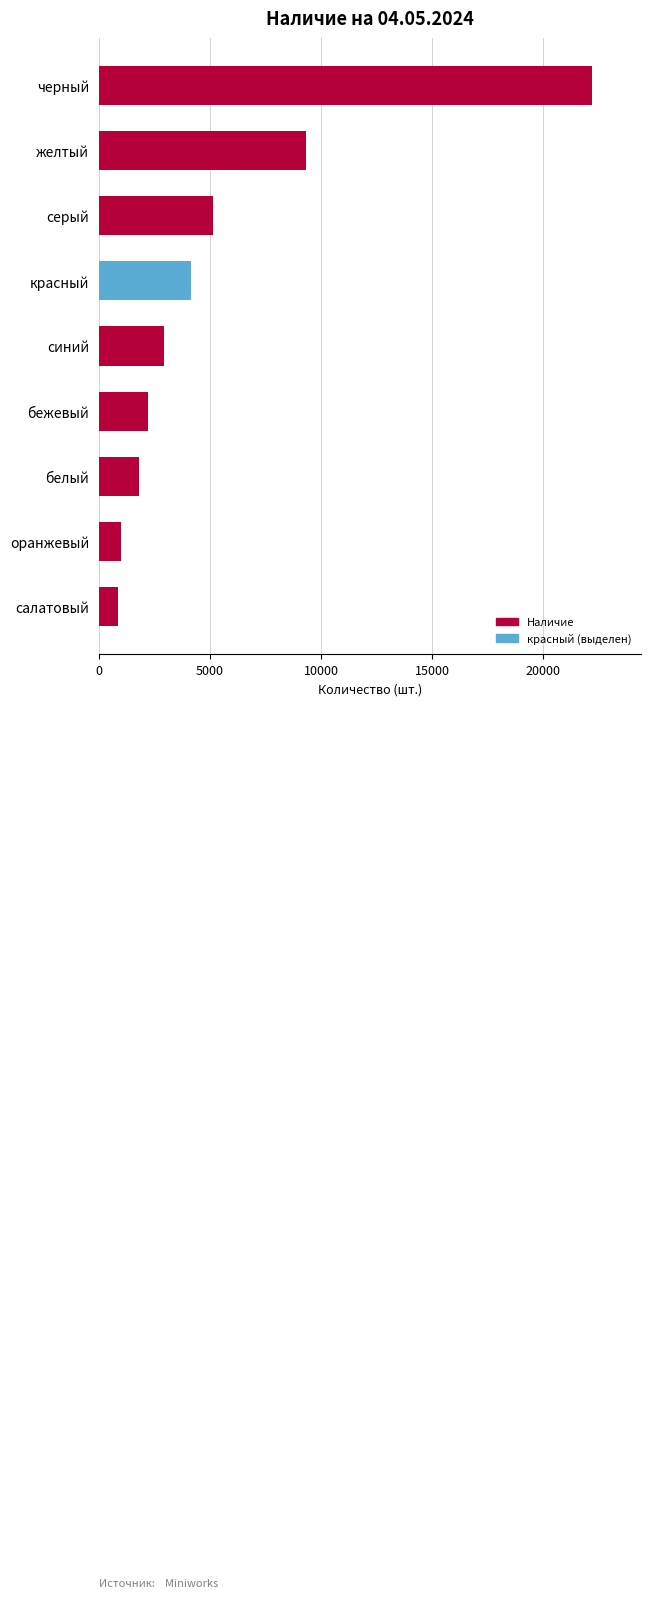

Count the number of data series in this chart.

1